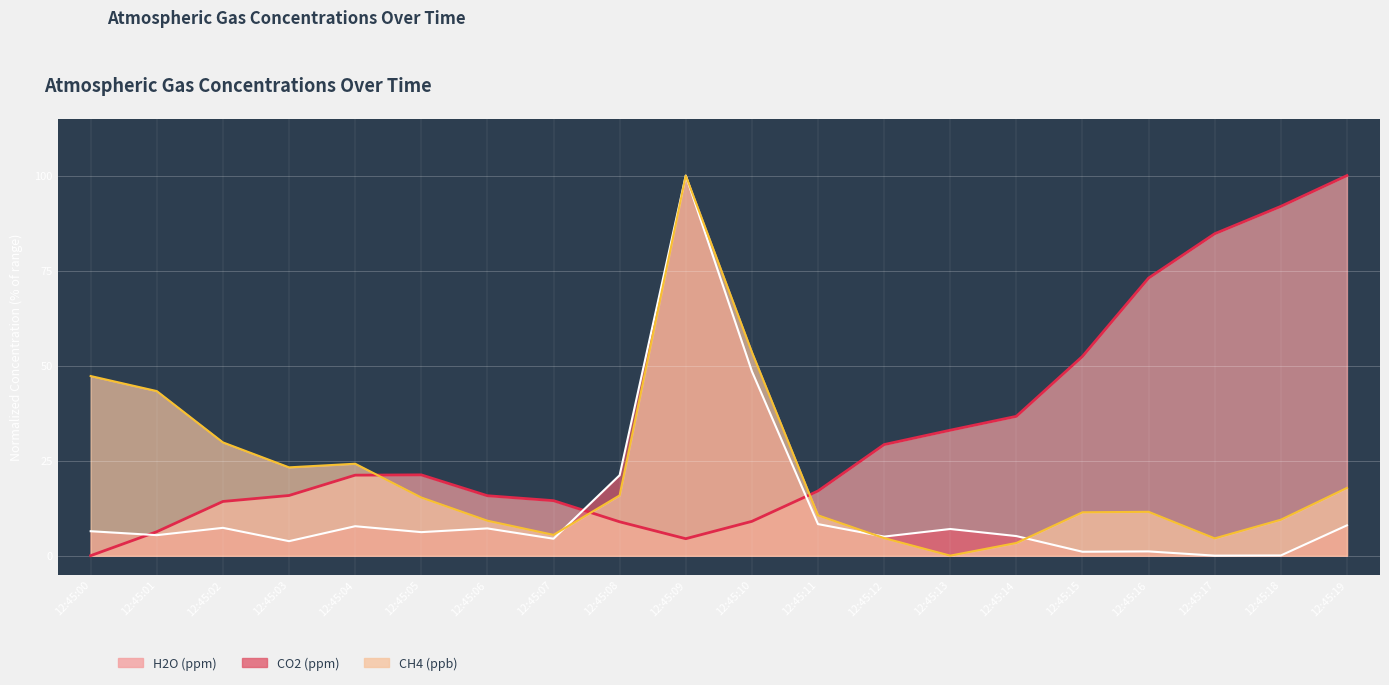

What is the value of the CO2 (ppm) point at the 20th from the left?

8.0